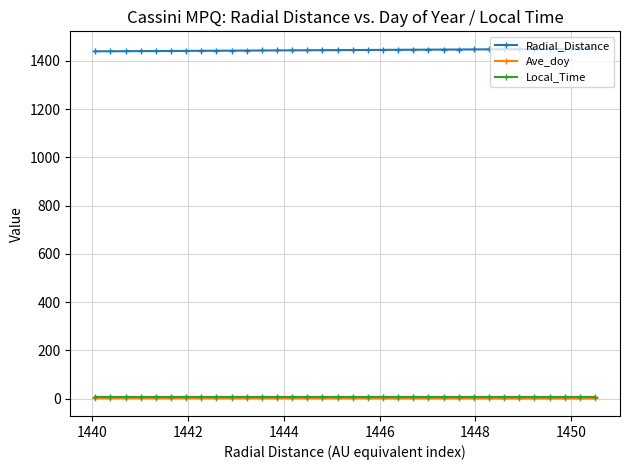

What is the minimum value for Radial_Distance?

1440.1